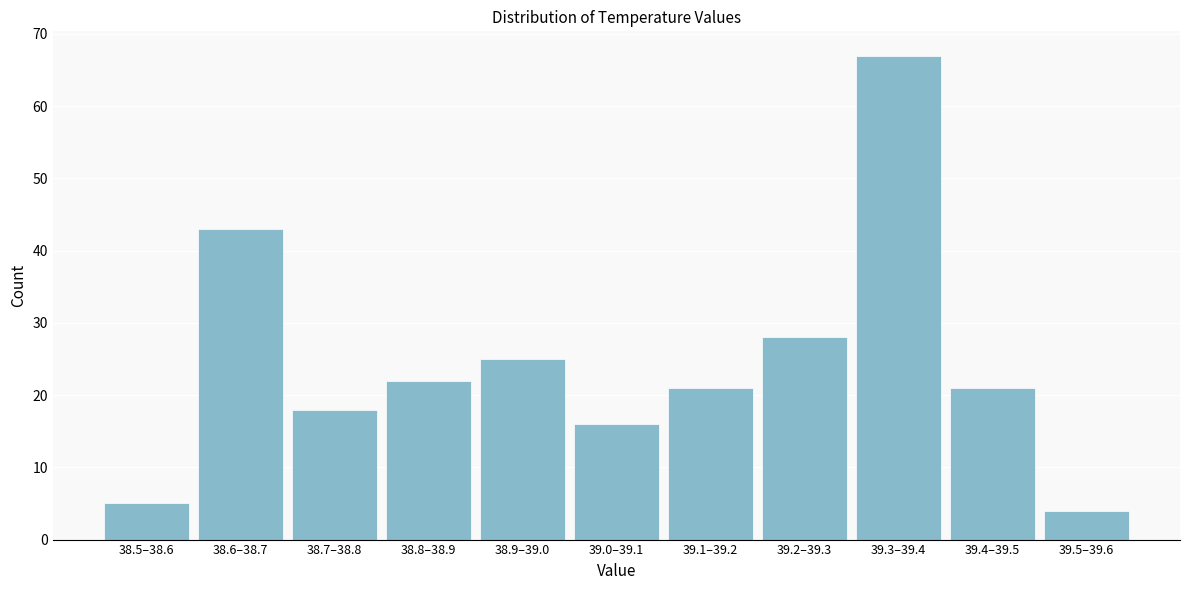

Reading left to right, transcribe all the data shown in this chart.

5	43	18	22	25	16	21	28	67	21	4